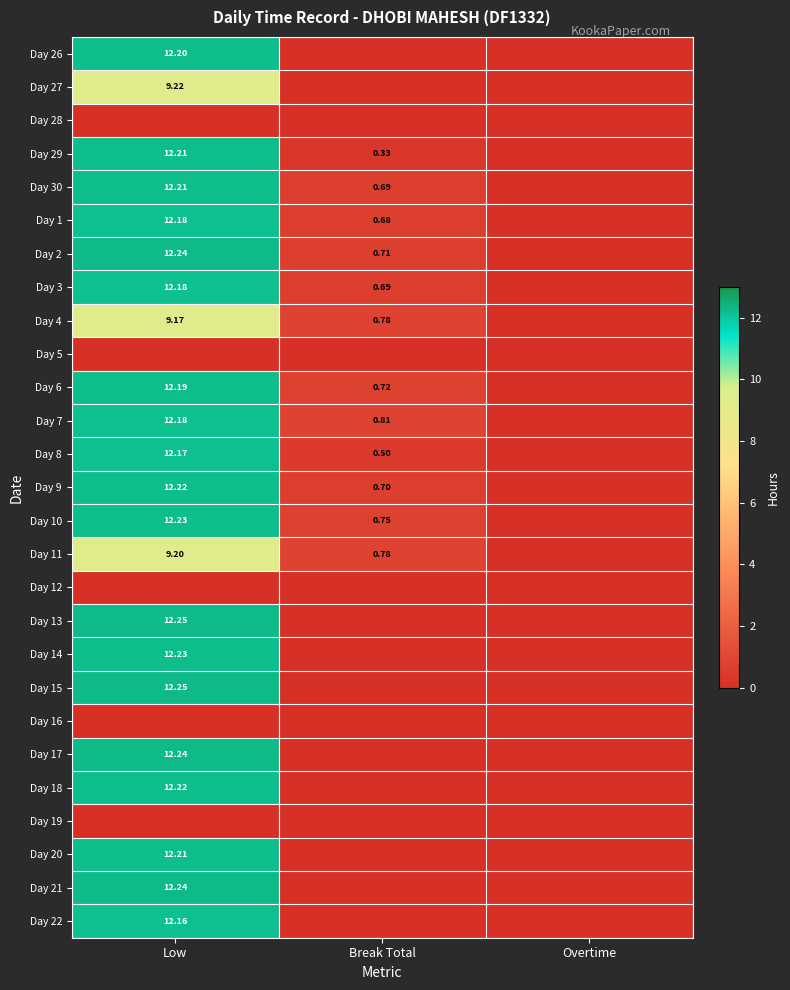

At which label is Day 22 closest to 6?

Break Total